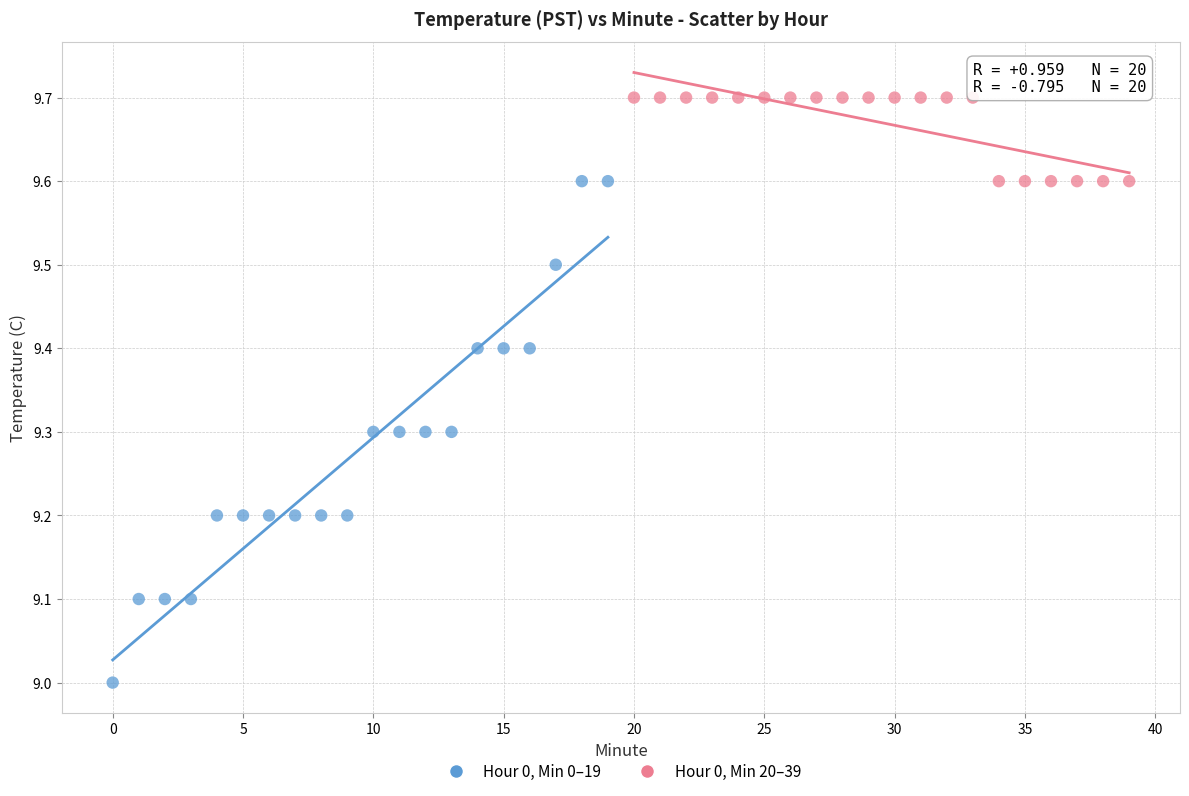

Which series has the widest spread of Y values?

Hour 0, Min 0–19